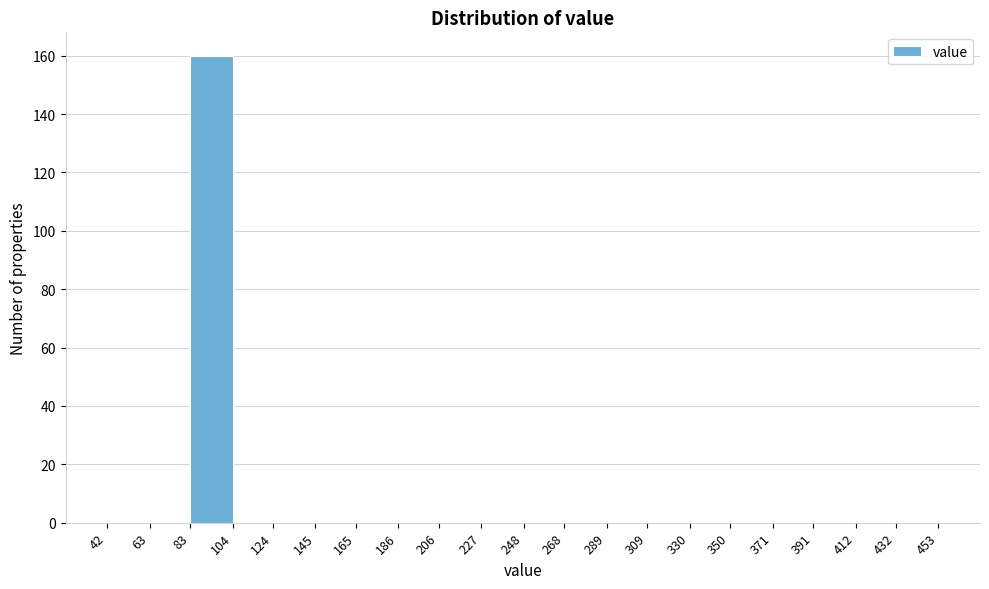

Reading left to right, transcribe this chart: for each bar, give the range it covers on the x-axis and its height. The values are not printed on the chart, so give them approximately, as read against the axis.

42 to 63: 0
63 to 83: 0
83 to 104: 160
104 to 124: 0
124 to 145: 0
145 to 165: 0
165 to 186: 0
186 to 206: 0
206 to 227: 0
227 to 248: 0
248 to 268: 0
268 to 289: 0
289 to 309: 0
309 to 330: 0
330 to 350: 0
350 to 371: 0
371 to 391: 0
391 to 412: 0
412 to 432: 0
432 to 453: 0